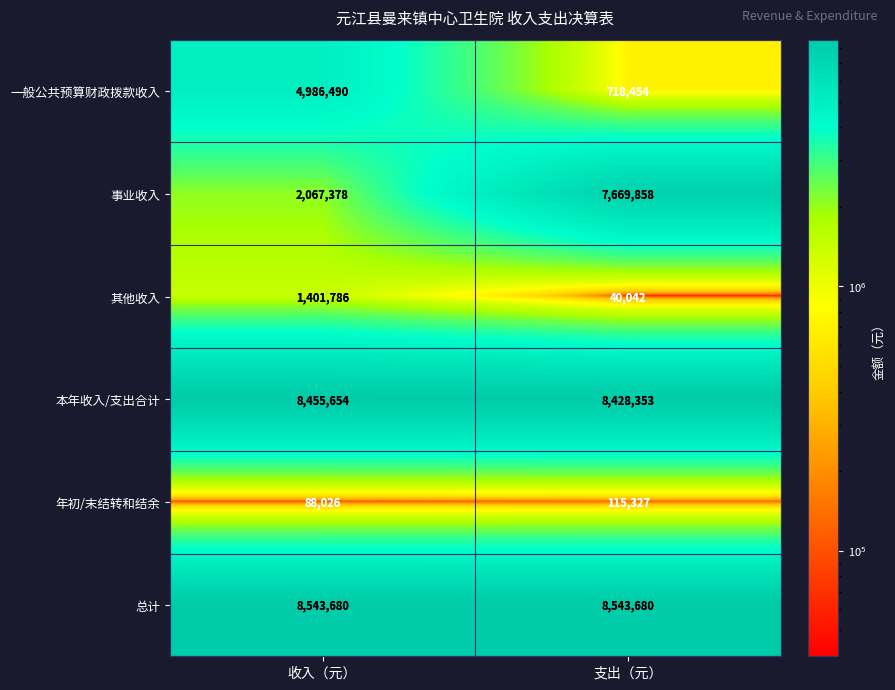

How many categories are shown in the chart?

2